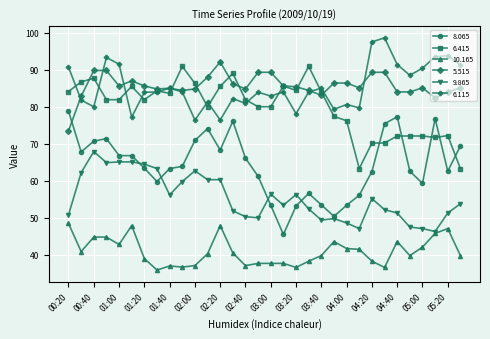

True or false: 8.065 has more than 0 interior local peaks.

True